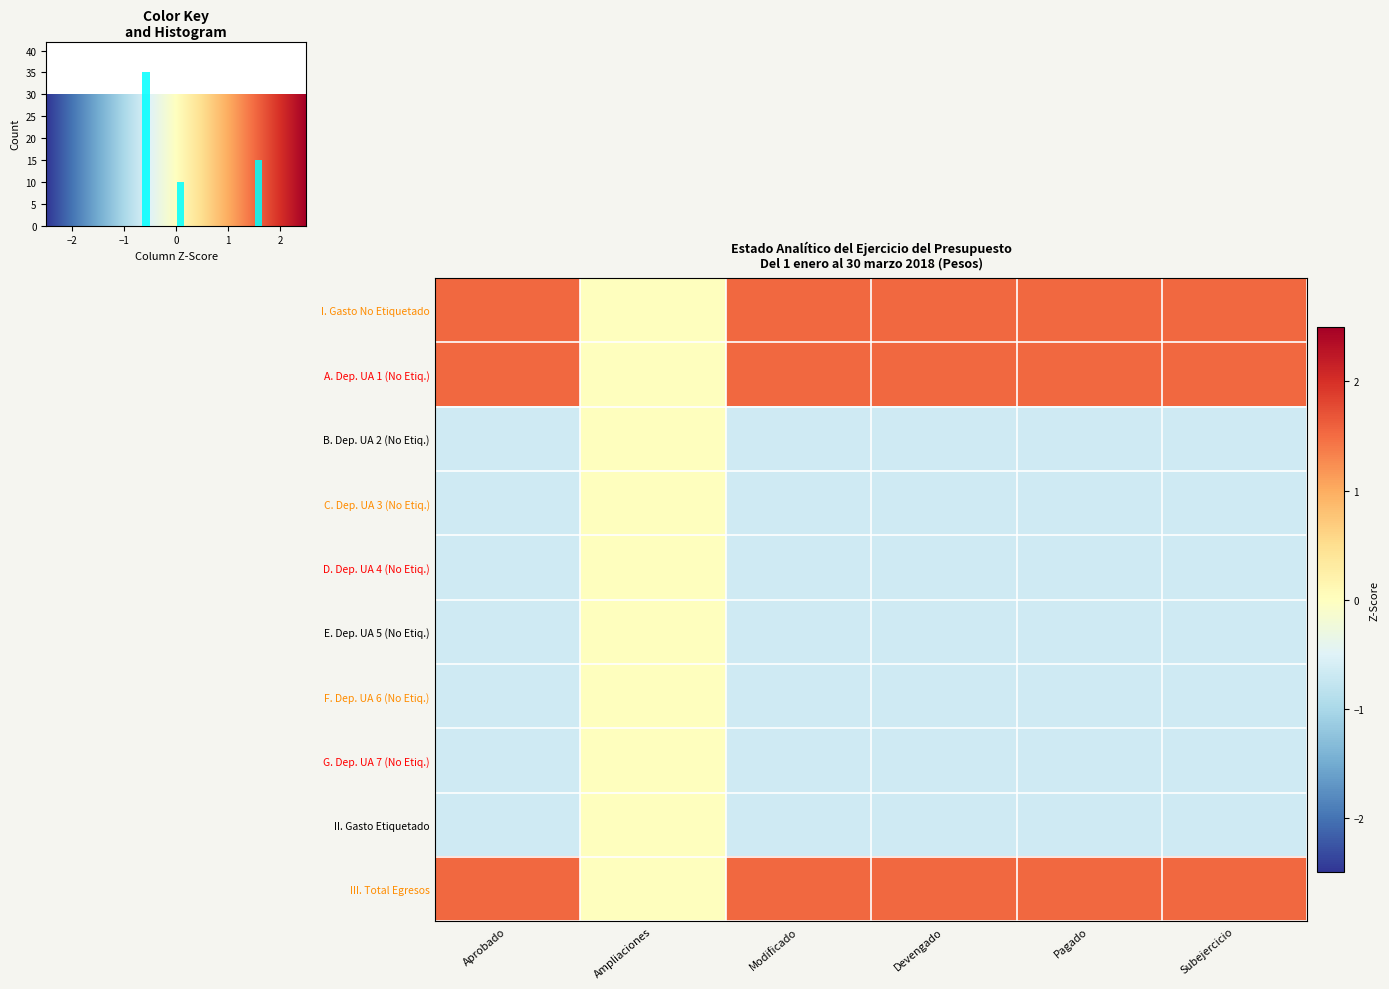

Which series has the largest total across all categories?

I. Gasto No Etiquetado